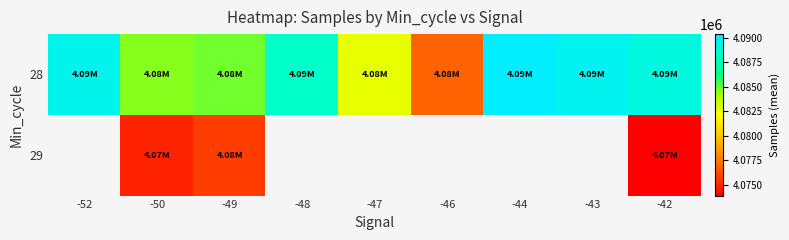

At which category is the sum across all series the highest?

-42